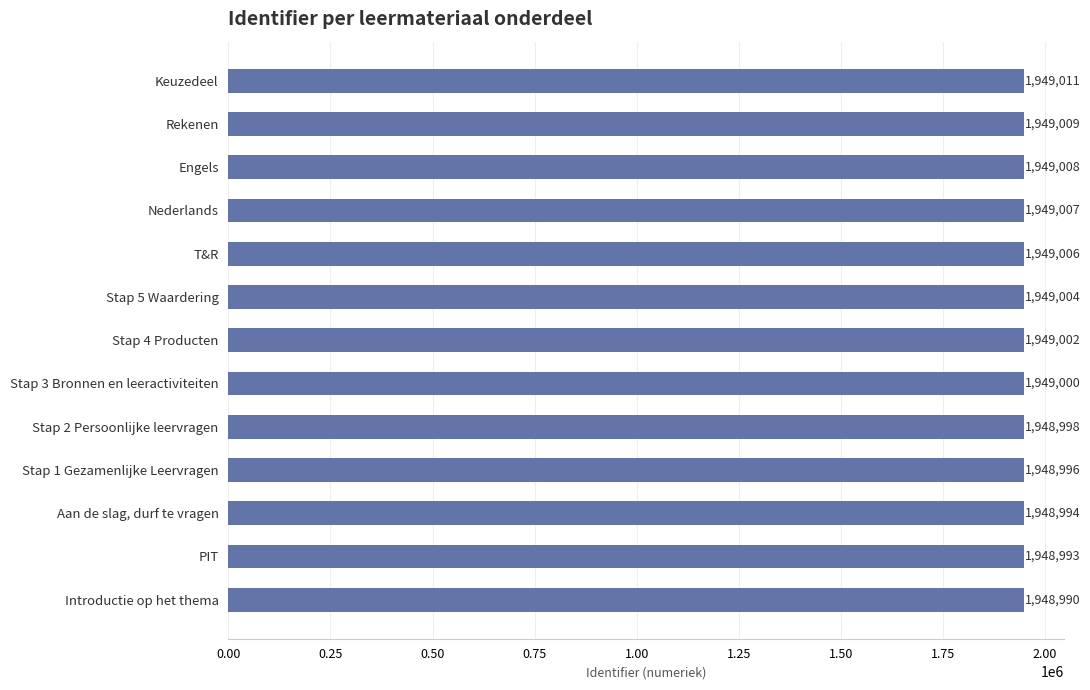

Is it true that the value at Keuzedeel is 3429763?

False